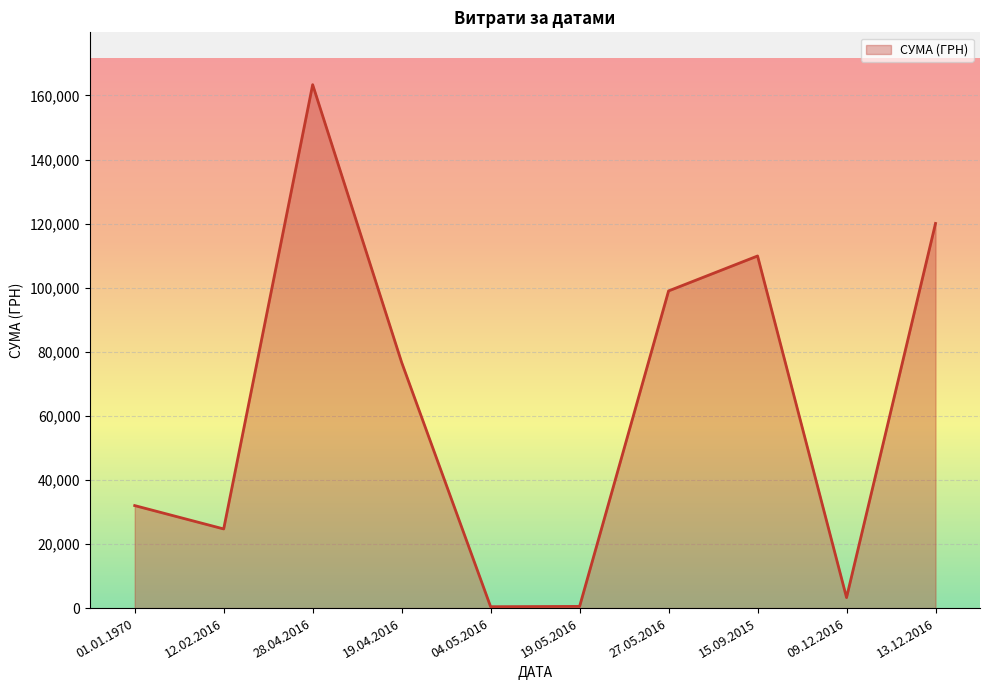

Which label corresponds to the largest value in the chart?

28.04.2016